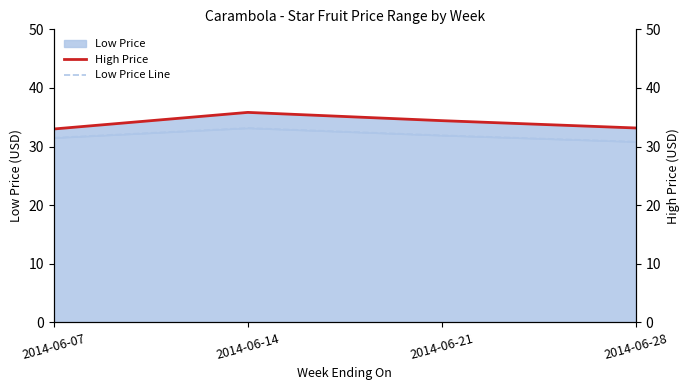

True or false: High Price and Low Price Line cross at least once.

False